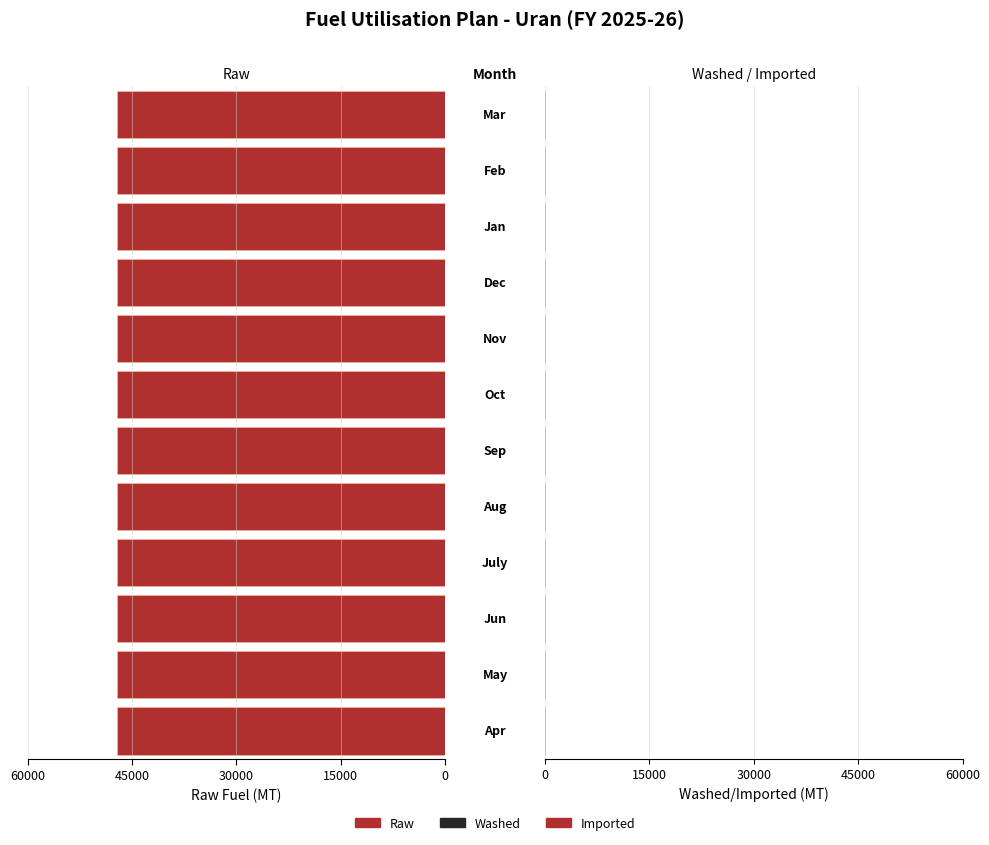

Reading left to right, what are all the values shown in this chart?

Raw: 47083.8	47083.8	47083.8	47083.8	47083.8	47083.8	47083.8	47083.8	47083.8	47083.8	47083.8	47083.8
Washed: 0.0	0.0	0.0	0.0	0.0	0.0	0.0	0.0	0.0	0.0	0.0	0.0
Imported: 0.0	0.0	0.0	0.0	0.0	0.0	0.0	0.0	0.0	0.0	0.0	0.0